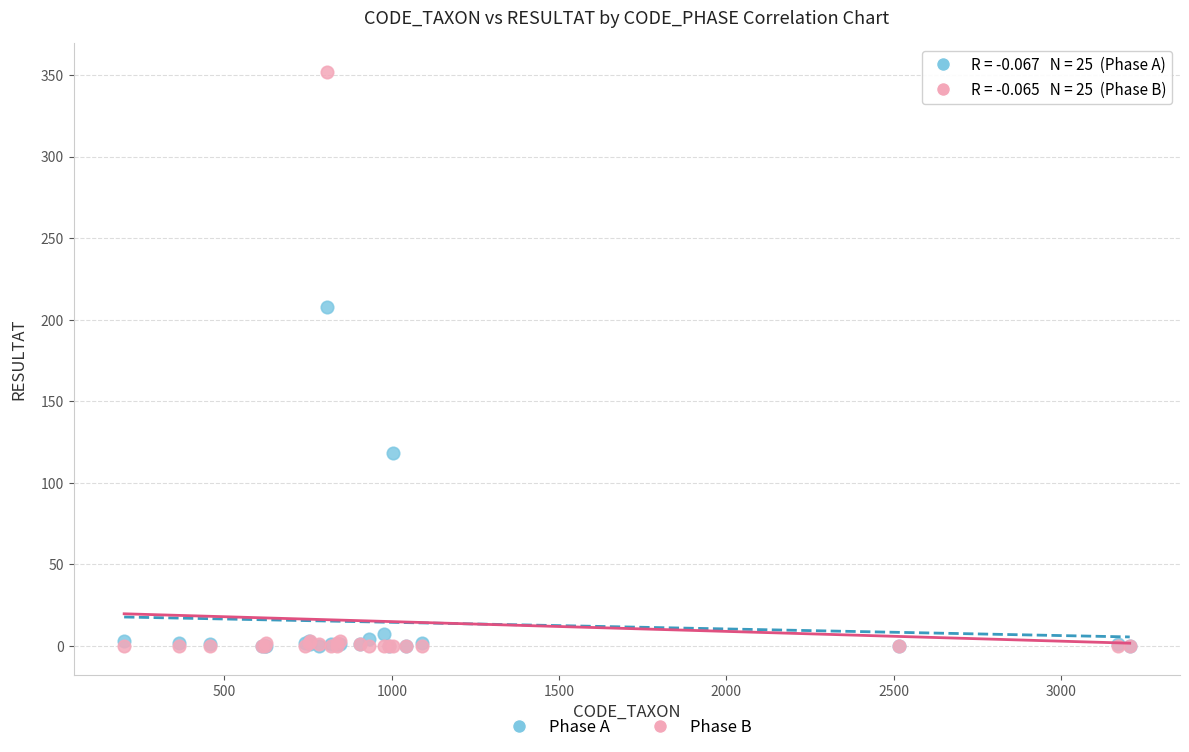

Across all series, what Y value is closest to 176?

208